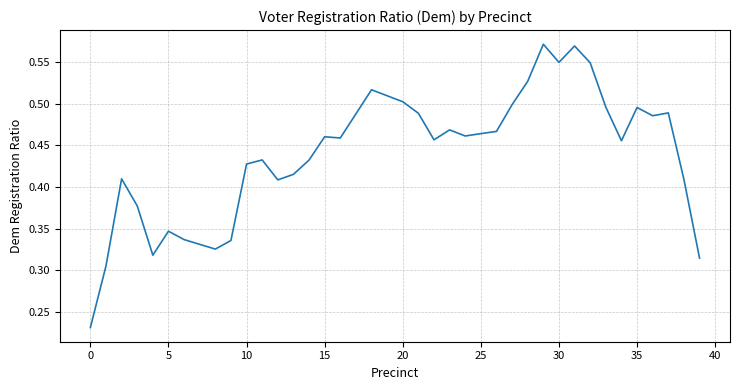

True or false: the data has more than 1 interior local peaks.

True